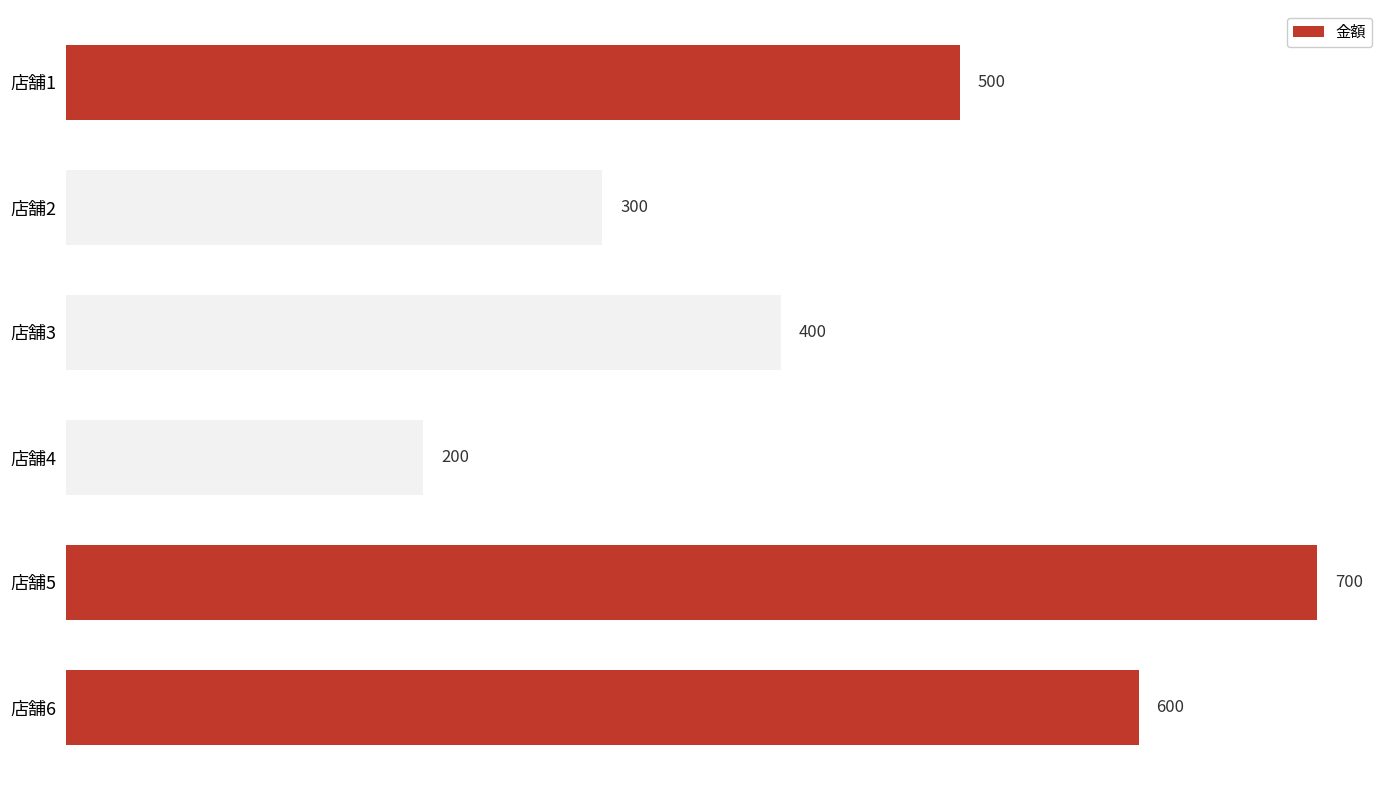

How many distinct data groups are displayed?

1